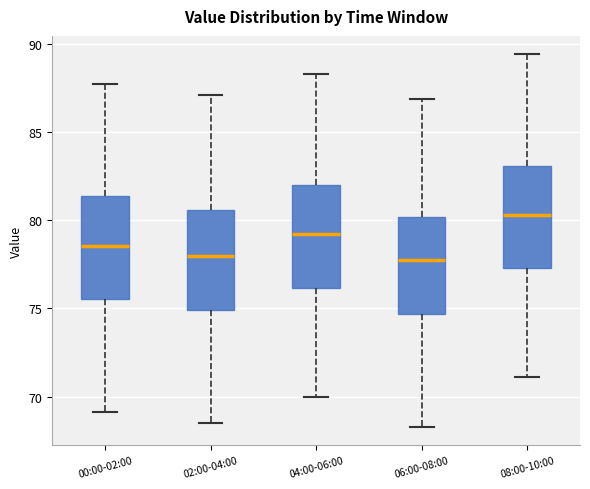

Which box's median line is the highest?

08:00-10:00